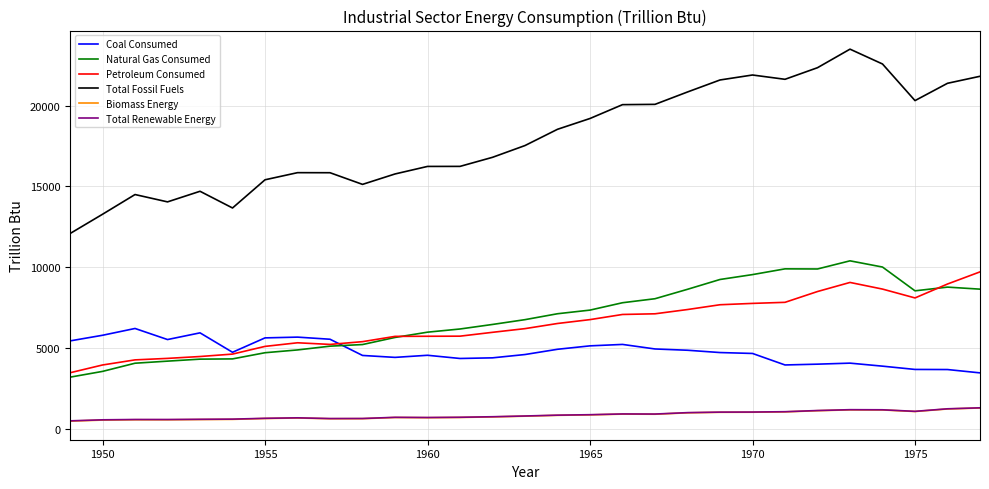

What are all the series names shown in the legend?

Coal Consumed, Natural Gas Consumed, Petroleum Consumed, Total Fossil Fuels, Biomass Energy, Total Renewable Energy